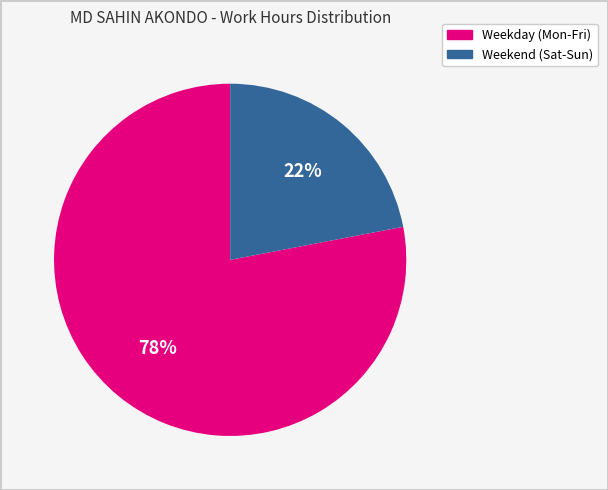

To the nearest percent, what is the difference between the largest and smallest slice percentages?

56%